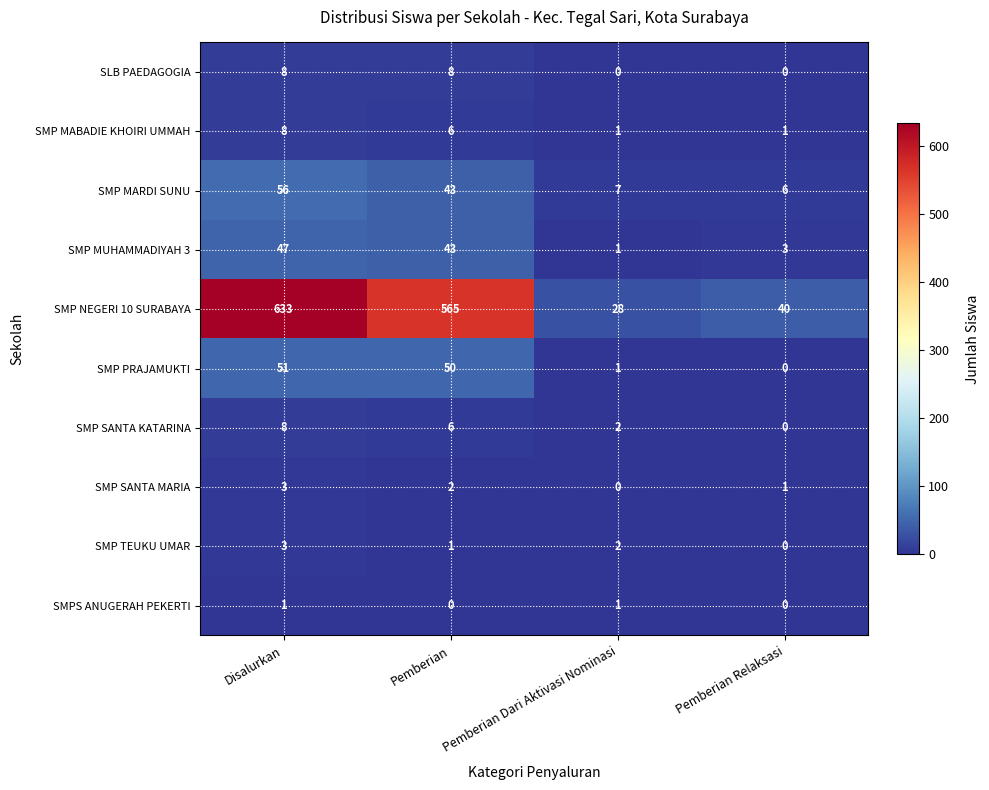

Which series has the largest total across all categories?

SMP NEGERI 10 SURABAYA